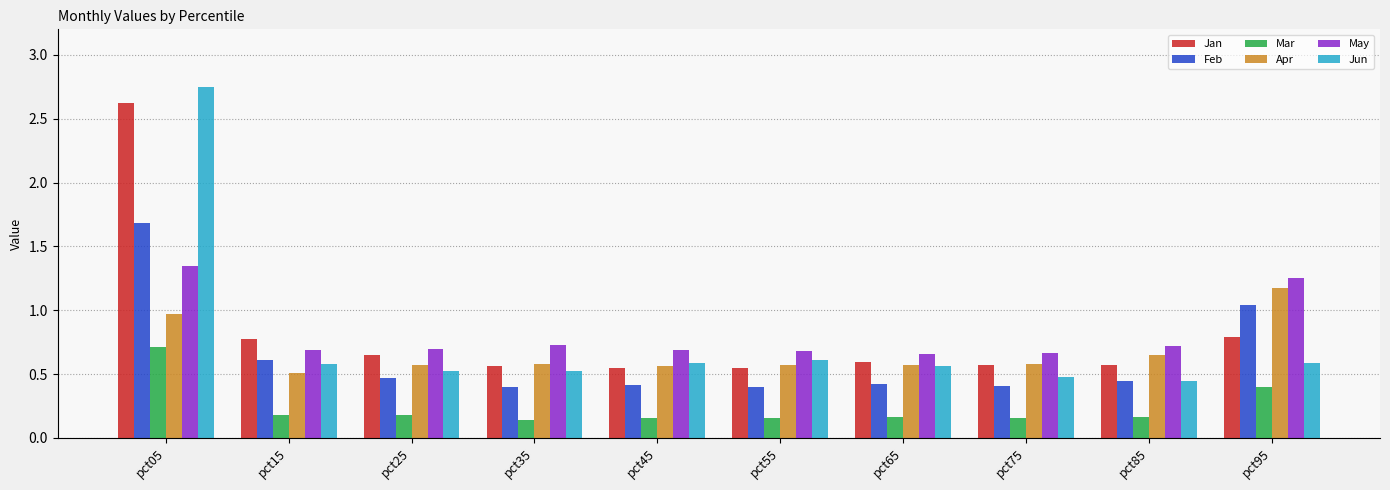

The value of Jan at pct45 is 0.2. True or false?

False